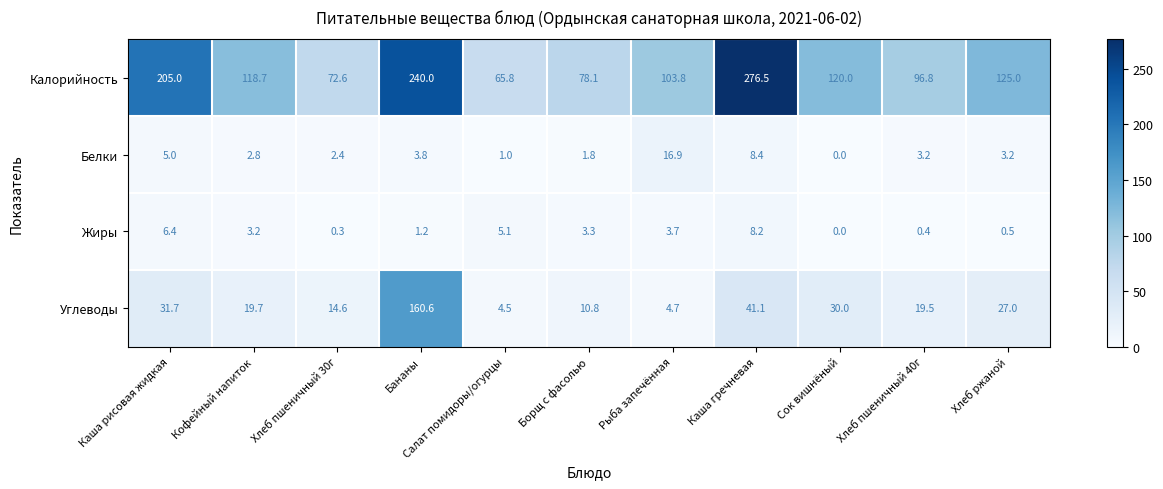

Count the number of categories in the chart.

11